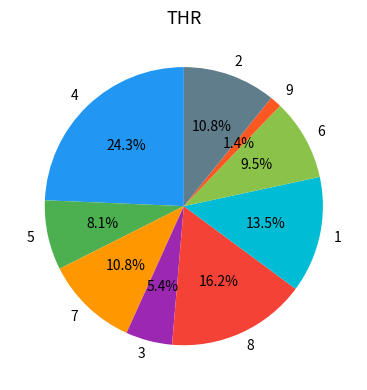

Is there any slice that represents more than half of the pie?

No